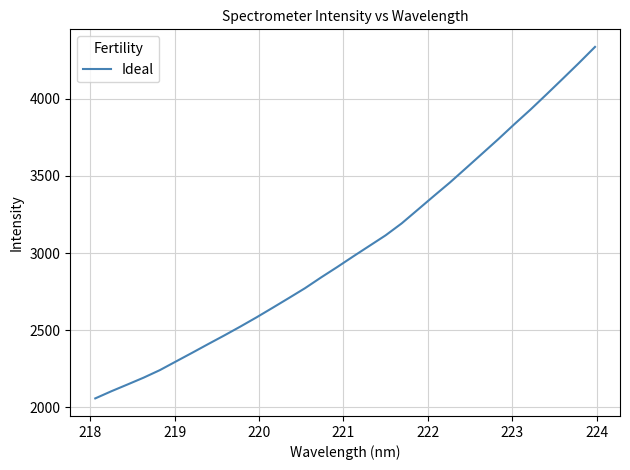

What is the greatest value displayed?

4337.3